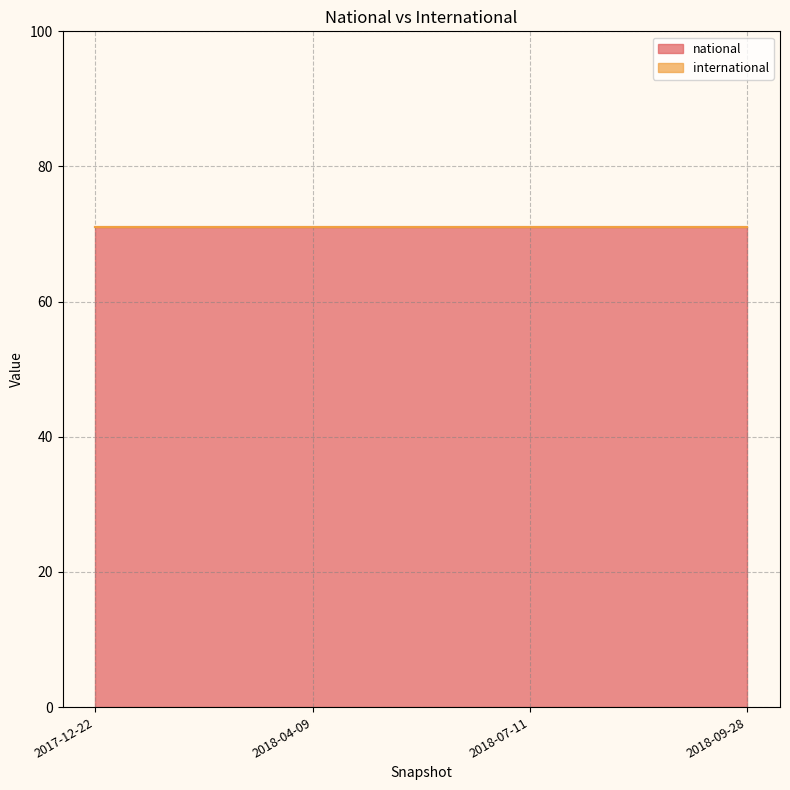

What is the label of the 3rd point from the left?

2018-07-11